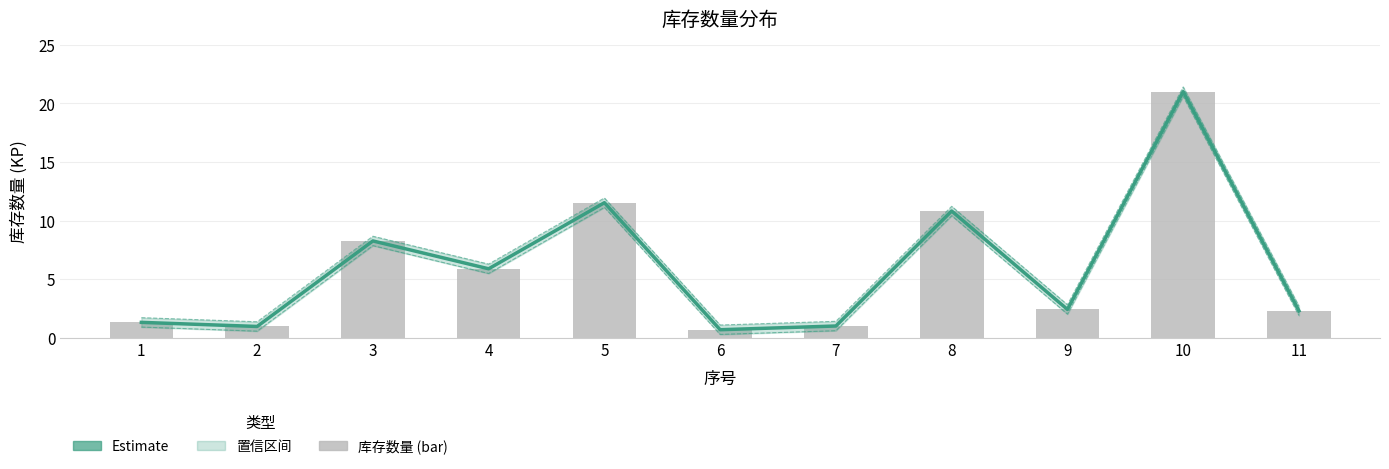

What is the average value of the 库存数量 (Estimate) series?

6.0